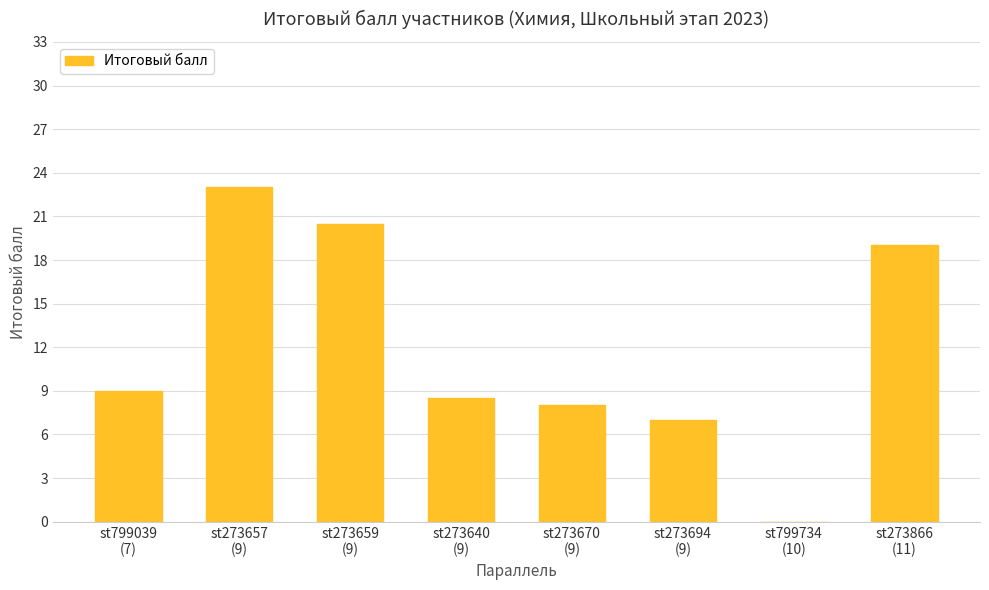

What is the sum of all values?

95.0